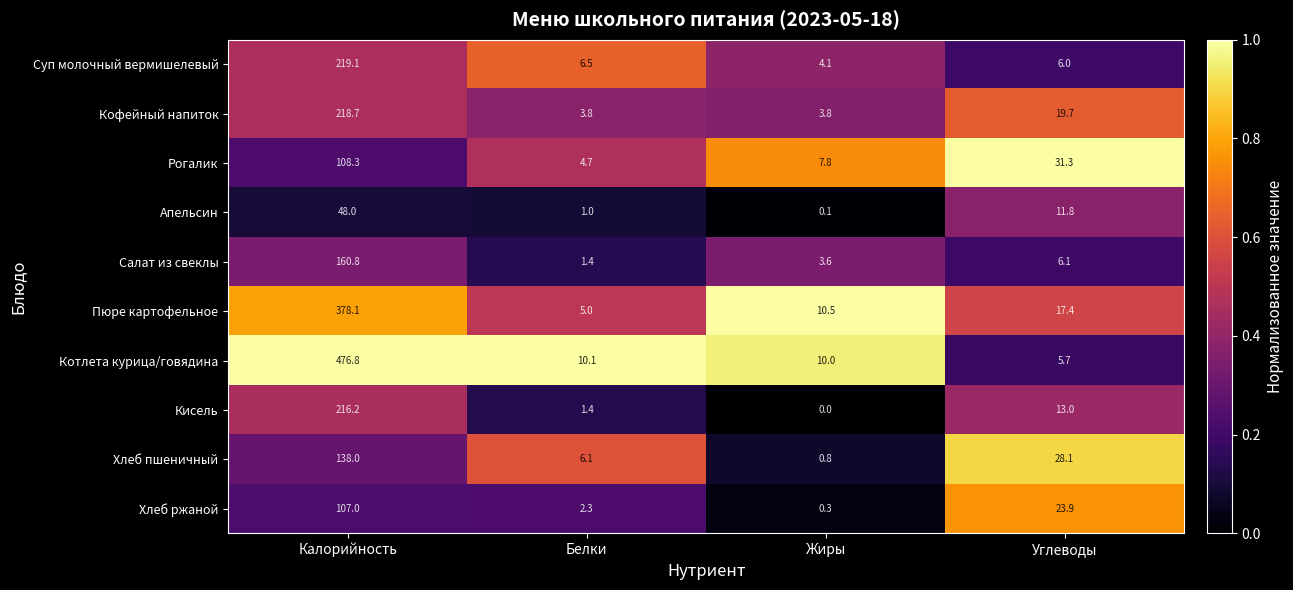

At which label is Котлета курица/говядина closest to 241?

Белки